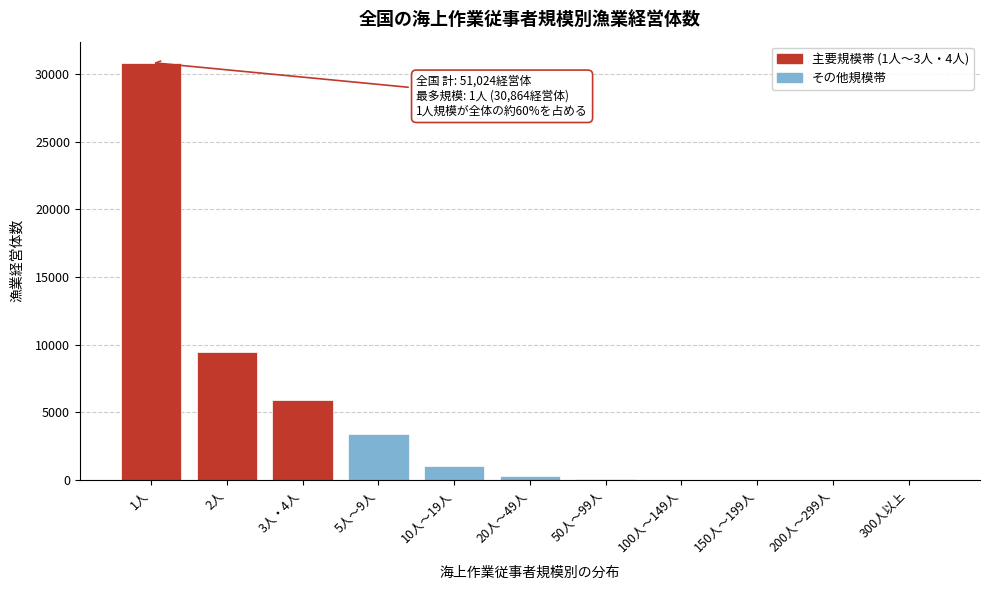

What is the change in value from 1人 to 2人?

-21380